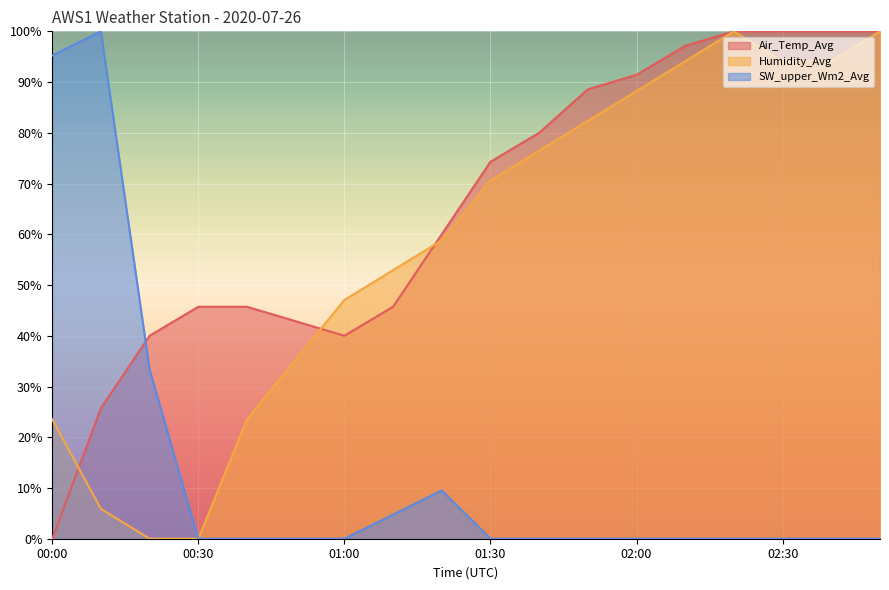

What are all the series names shown in the legend?

Air_Temp_Avg, Humidity_Avg, SW_upper_Wm2_Avg